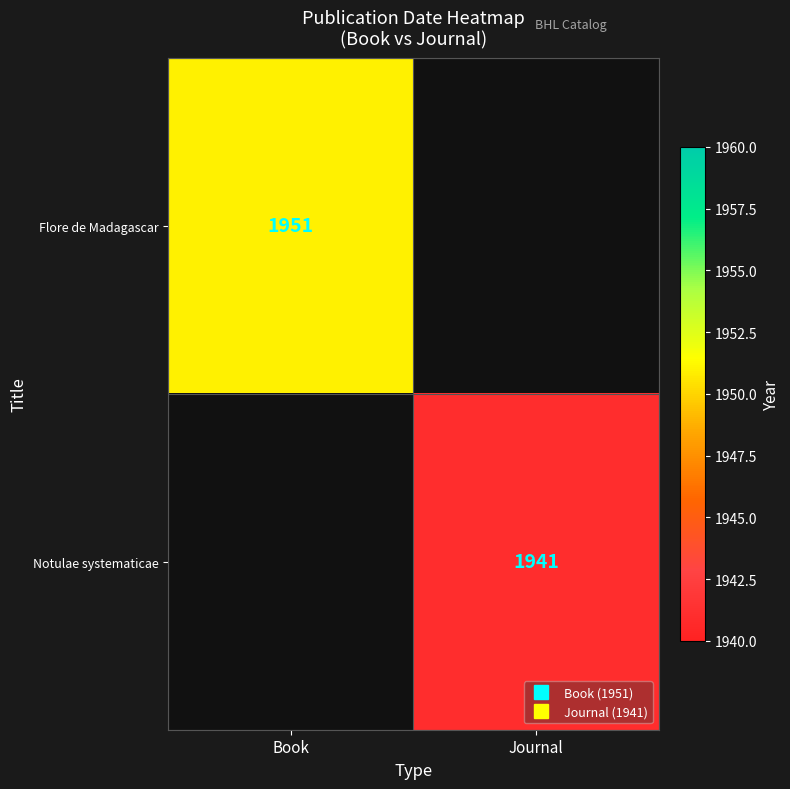

Which series has the largest range (max minus min)?

Flore de Madagascar